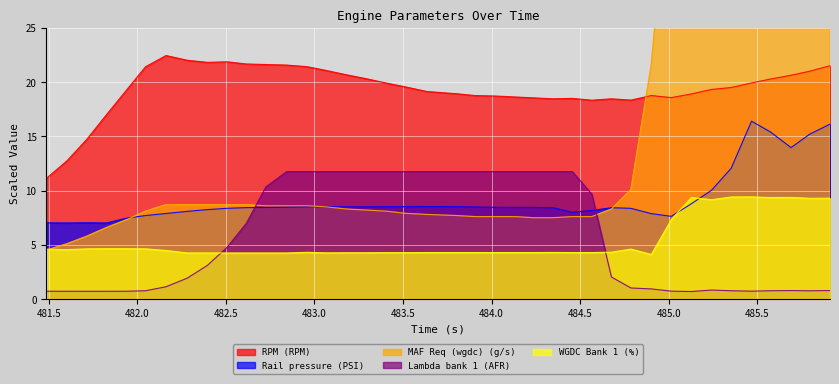

What is the label of the 6th point from the left?

482.046